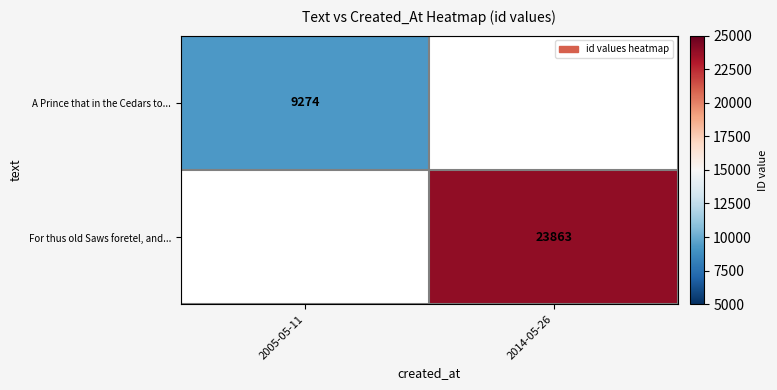

Is it true that For thus old Saws foretel, and... equals 42890 at 2014-05-26?

False